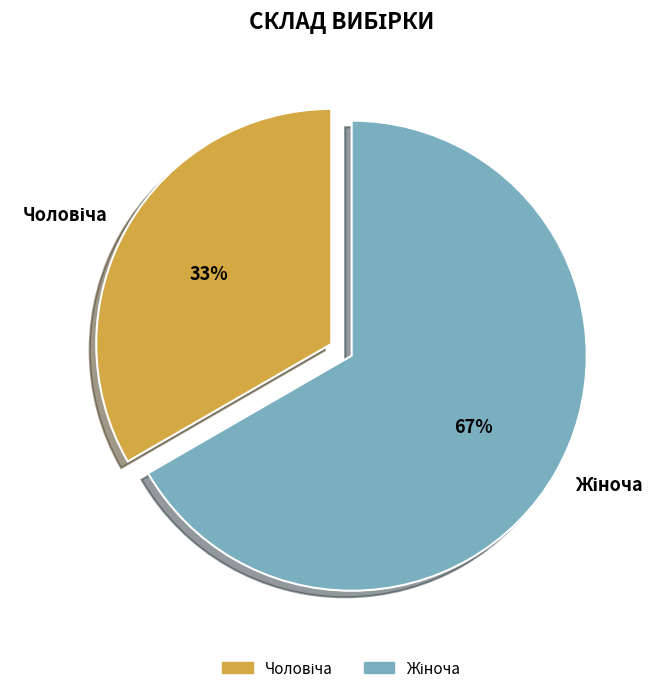

Does any single category account for the majority?

Yes